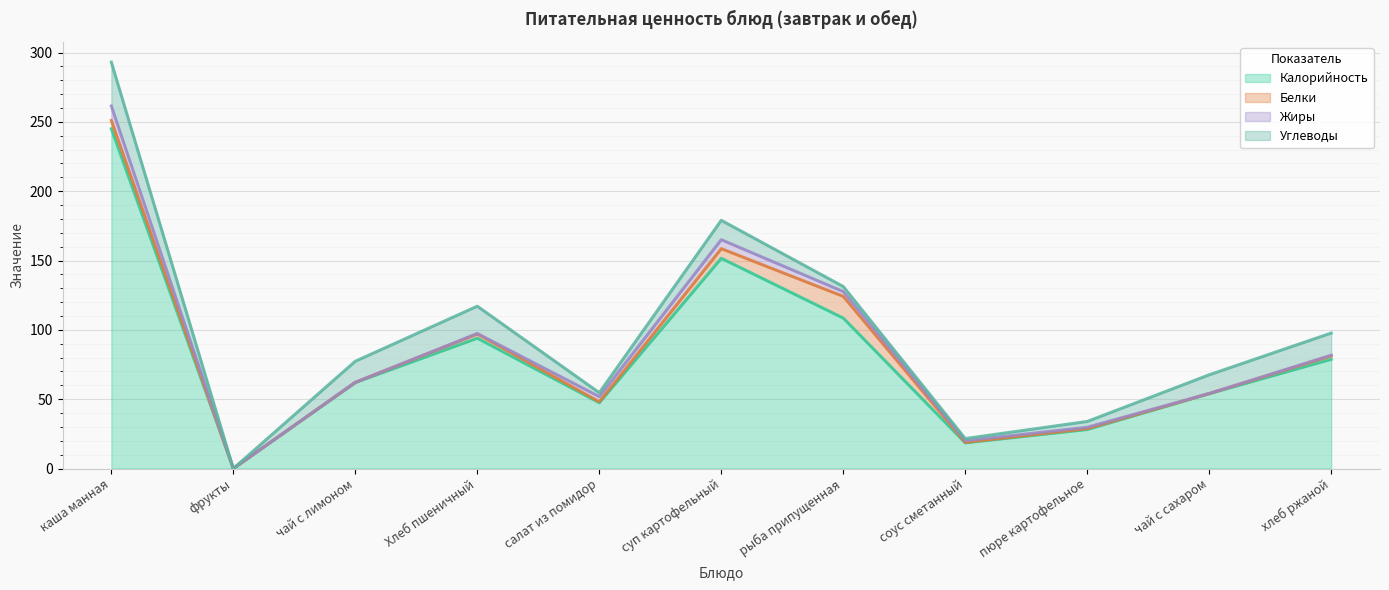

What is the spread (max minus min) of values at чай с лимоном?

62.0